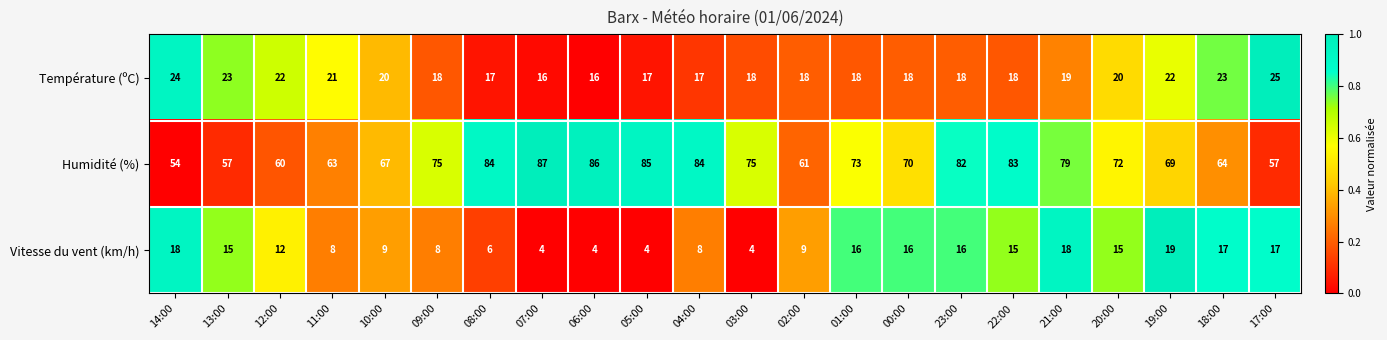

Which series has the widest spread of values?

Humidité (%)